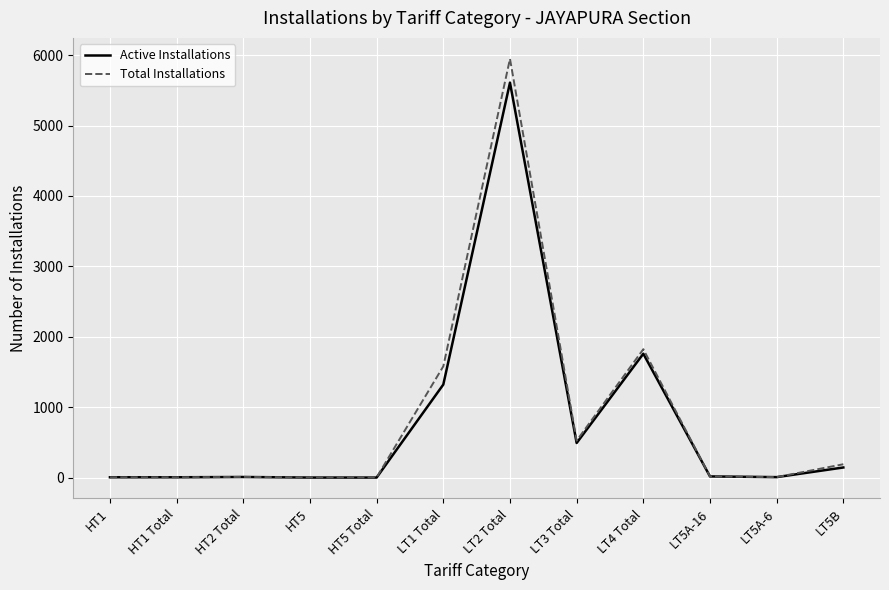

Is it true that Active Installations equals 1321 at LT1 Total?

True